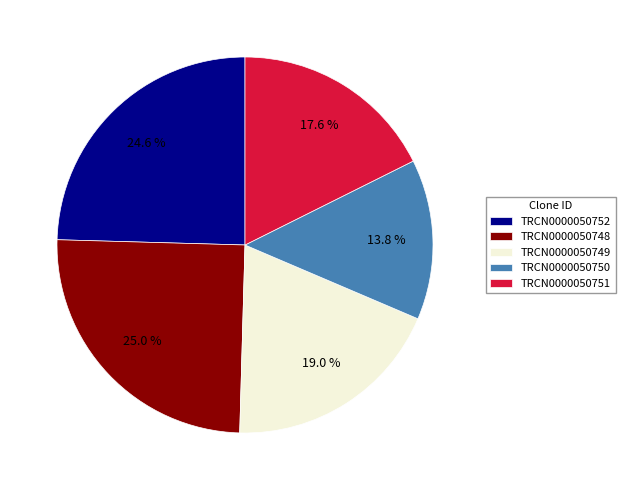

What is the ratio of the value at TRCN0000050749 to the value at TRCN0000050751?

1.1